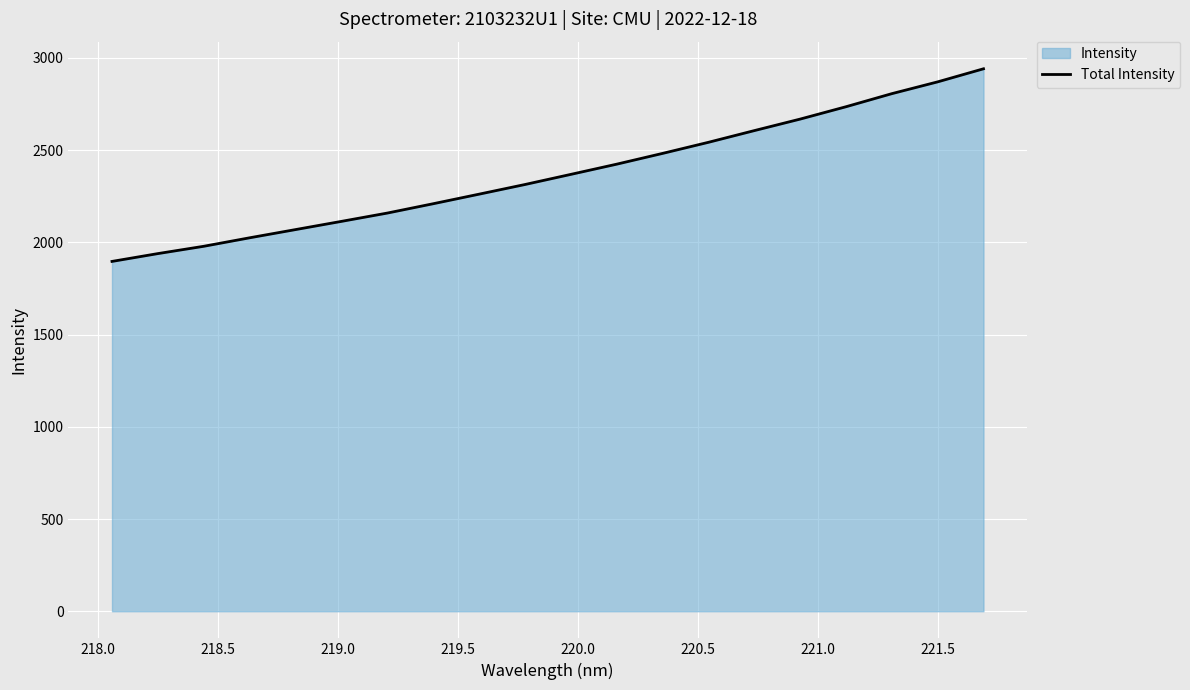

What is the minimum value shown in the chart?

1896.3